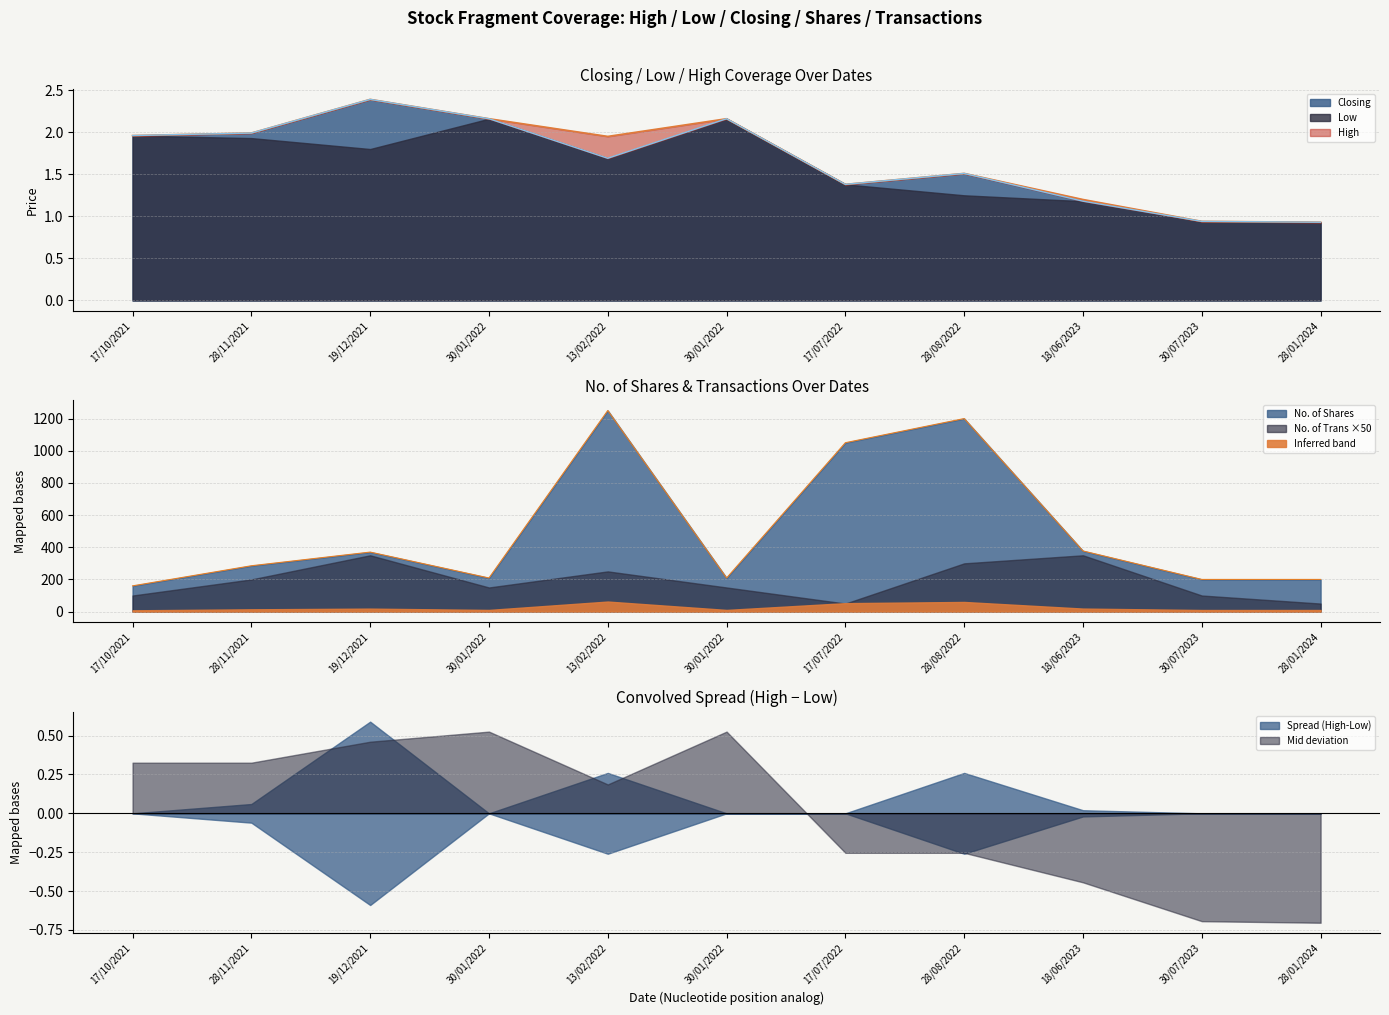

Which has a higher value, 30/01/2022 or 17/07/2022?

30/01/2022